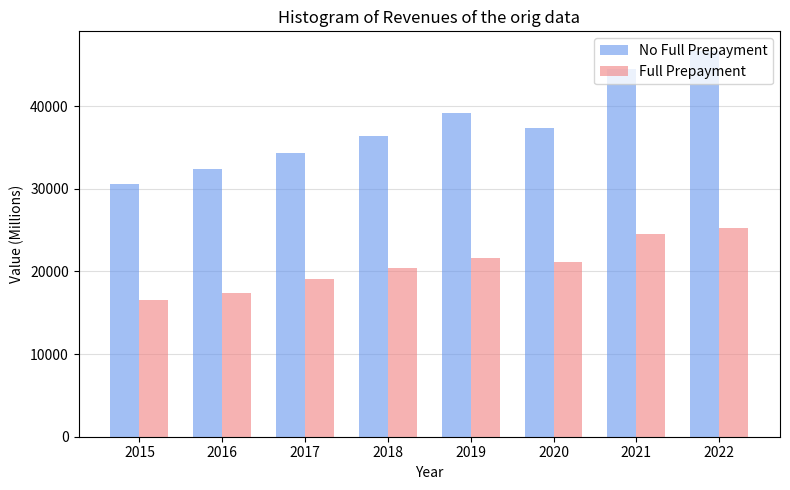

What value does the No Full Prepayment series have at 2016, to the nearest 100?

32400